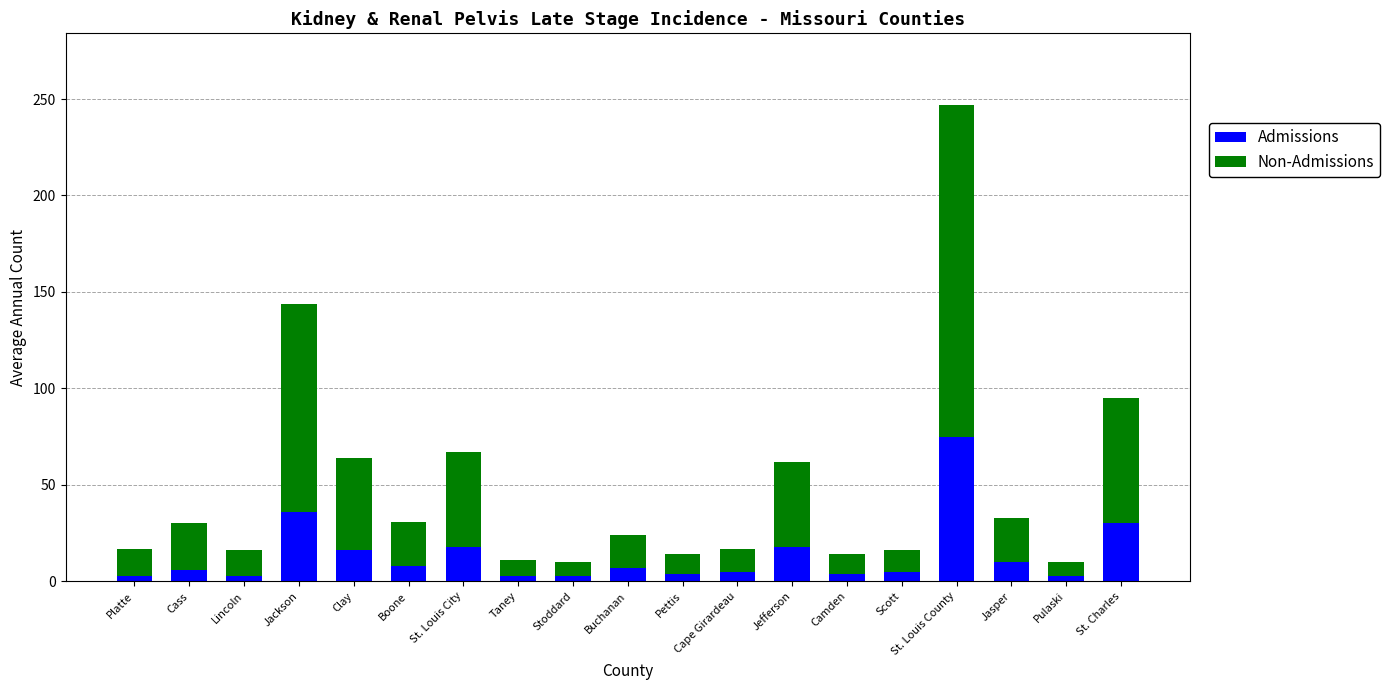

At which category is the sum across all series the highest?

St. Louis County